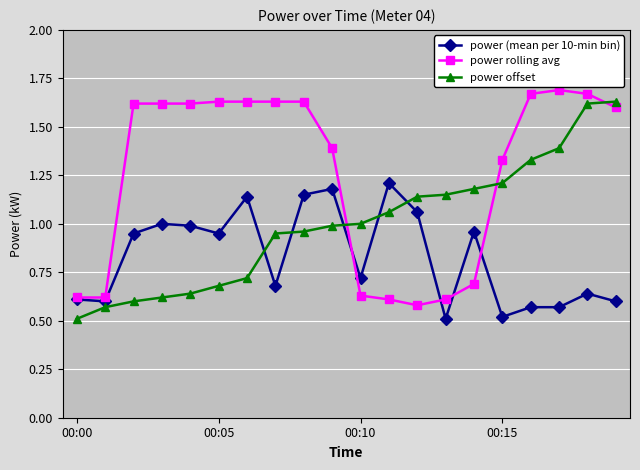

At how many categories does at least one series exceed 0?

20